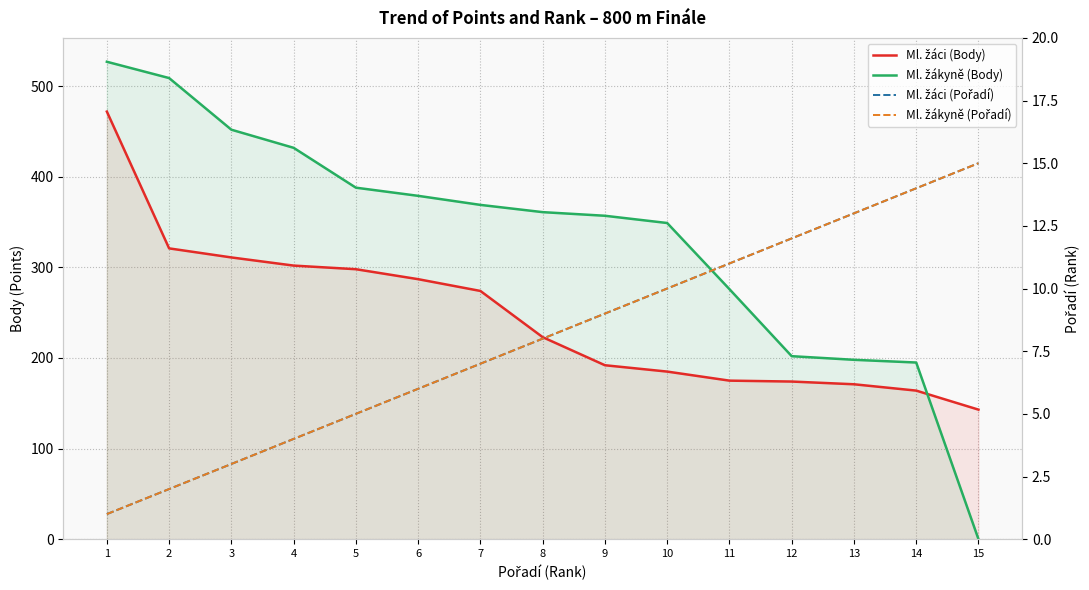

How many lines are shown in the chart?

4